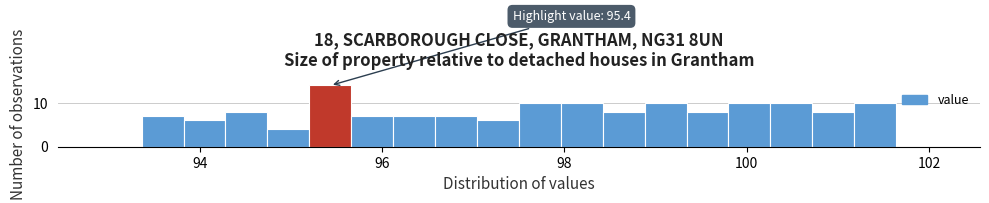

Read against the x-axis, roughly where is the centre of the tallest bar?

95.4